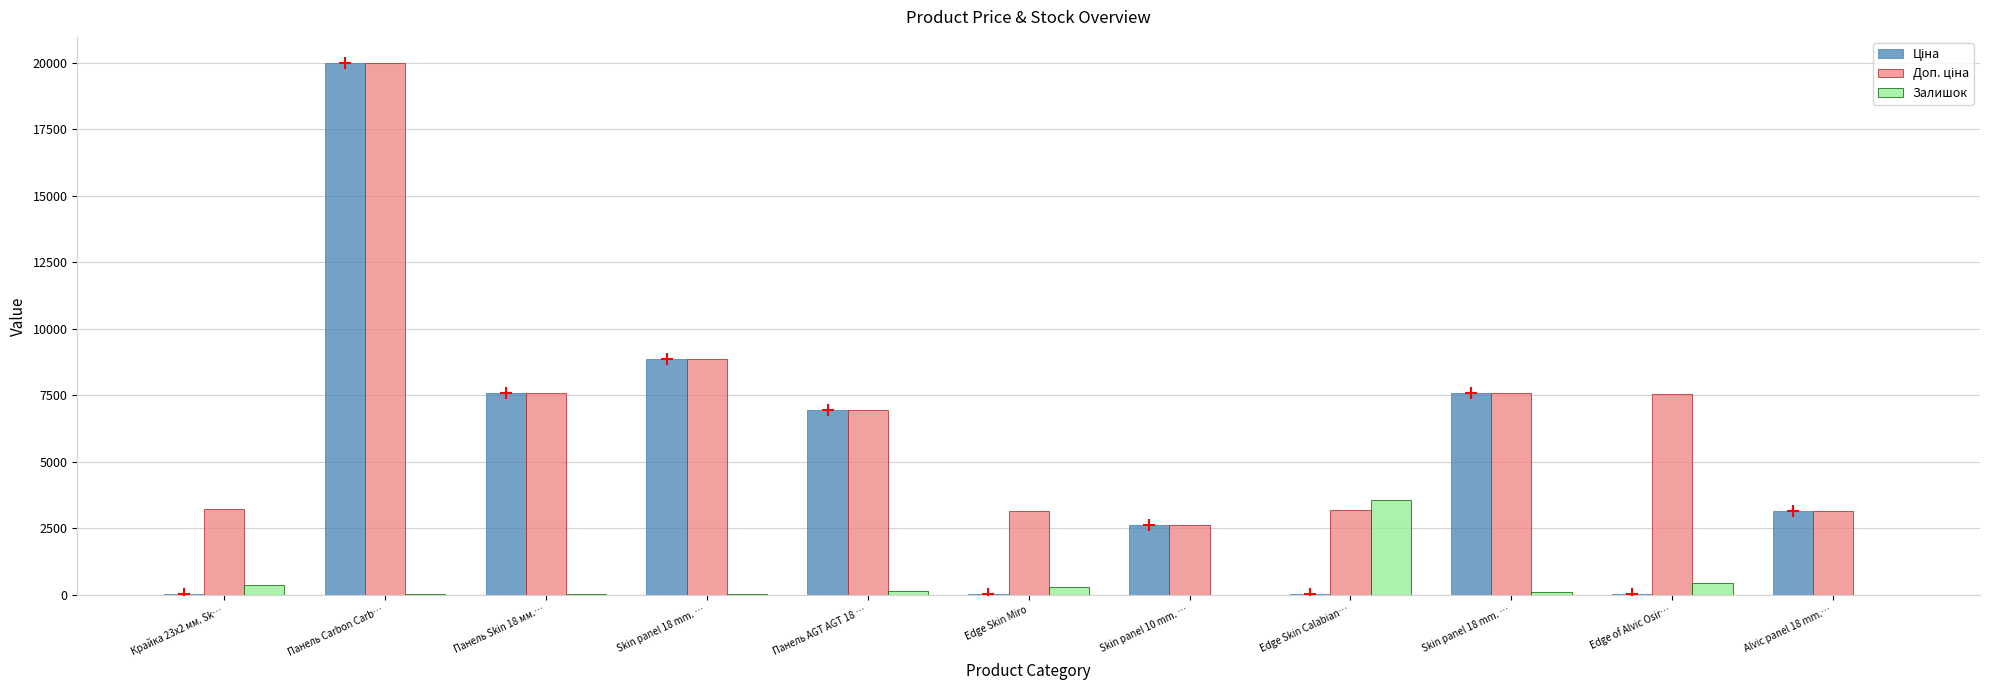

How many groups of bars are there?

11